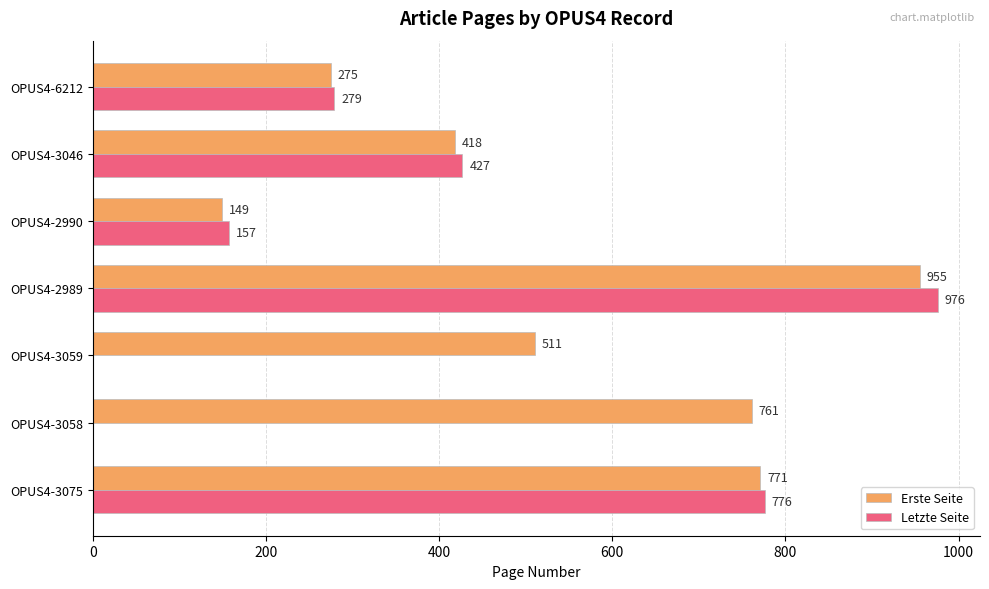

What are all the series names shown in the legend?

Erste Seite, Letzte Seite